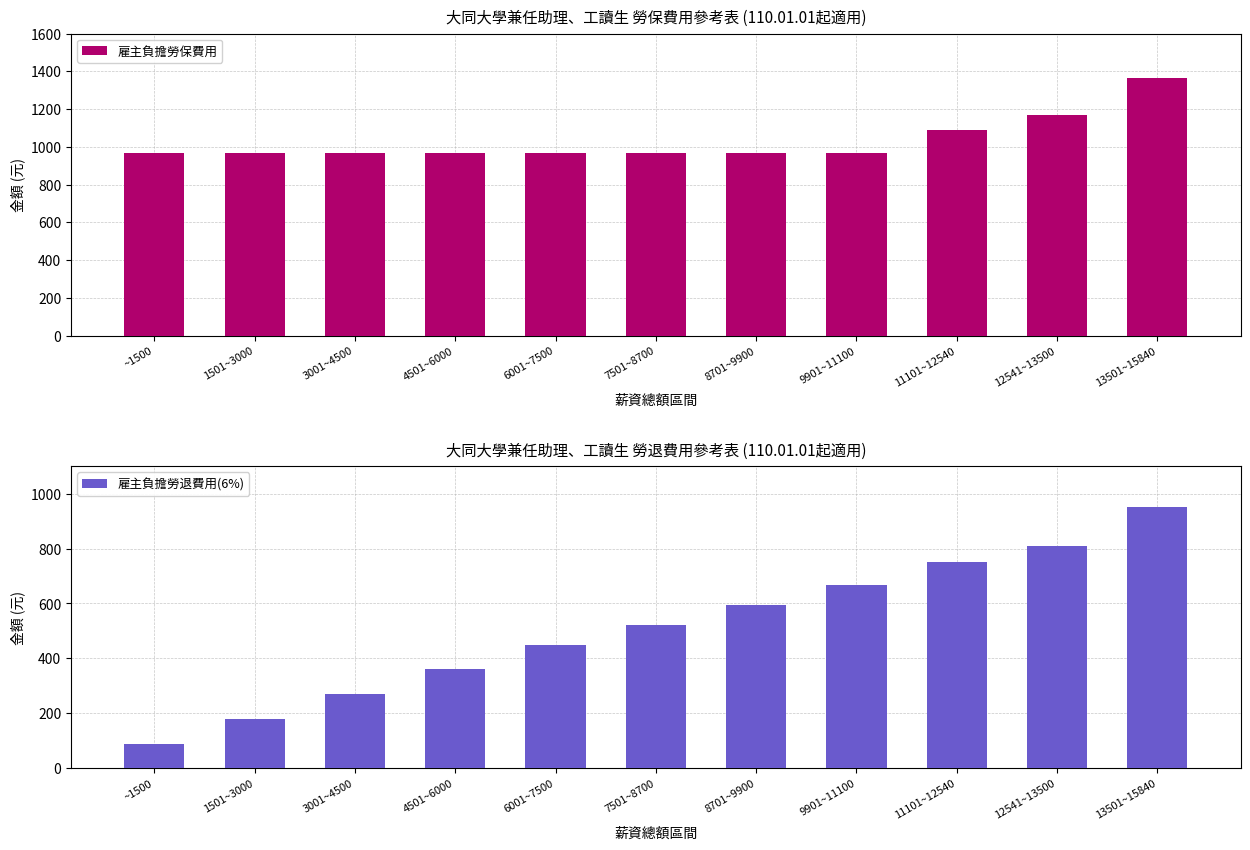

At which label does 雇主負擔勞退費用(6%) reach its peak?

13501~15840